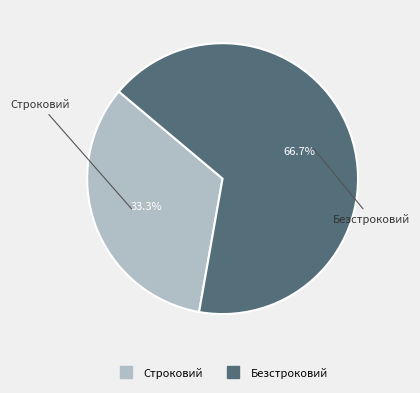

What portion of the pie excludes Безстроковий?

33.3%